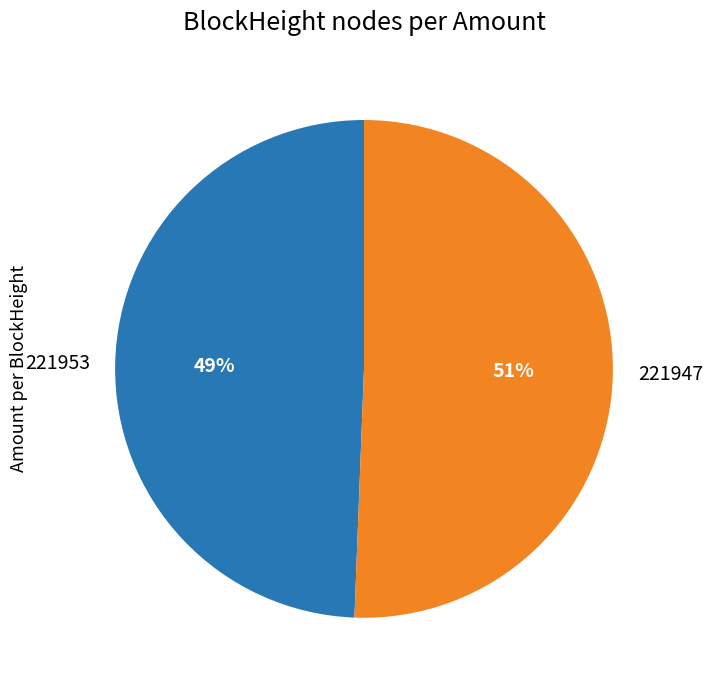

Which category accounts for the majority?

221947